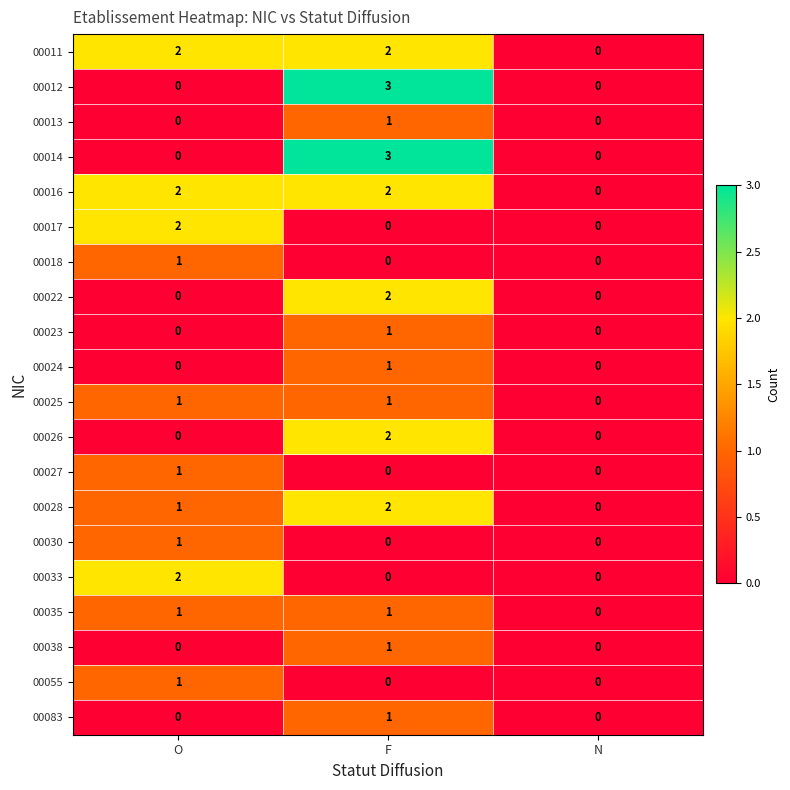

What is the spread (max minus min) of values at F?

3